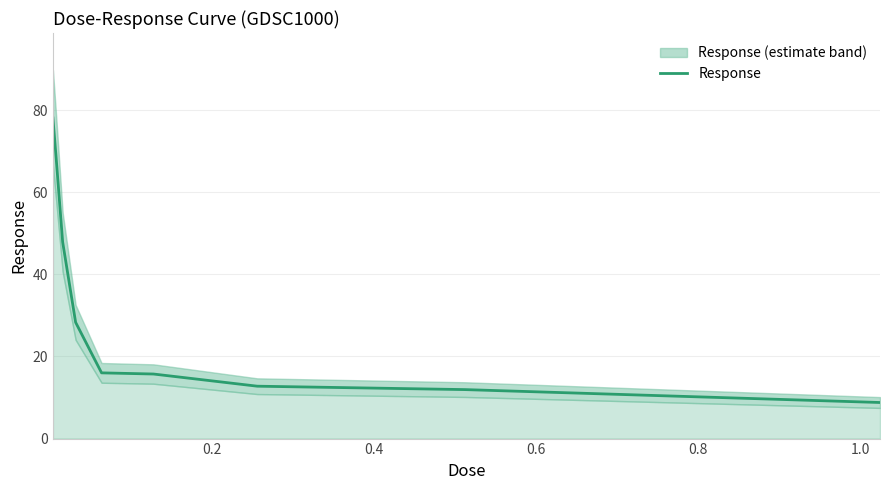

The chart shows a value of 11.9 at 7. True or false?

True